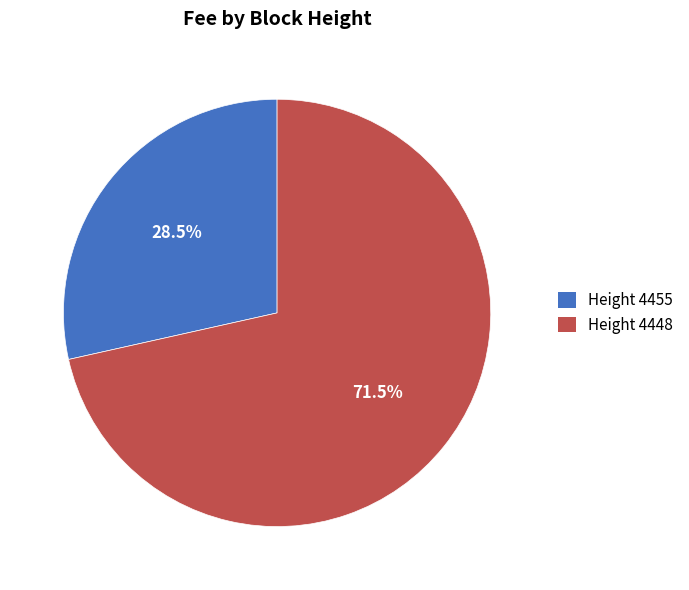

What percentage is NOT represented by Height 4455?

71.5%